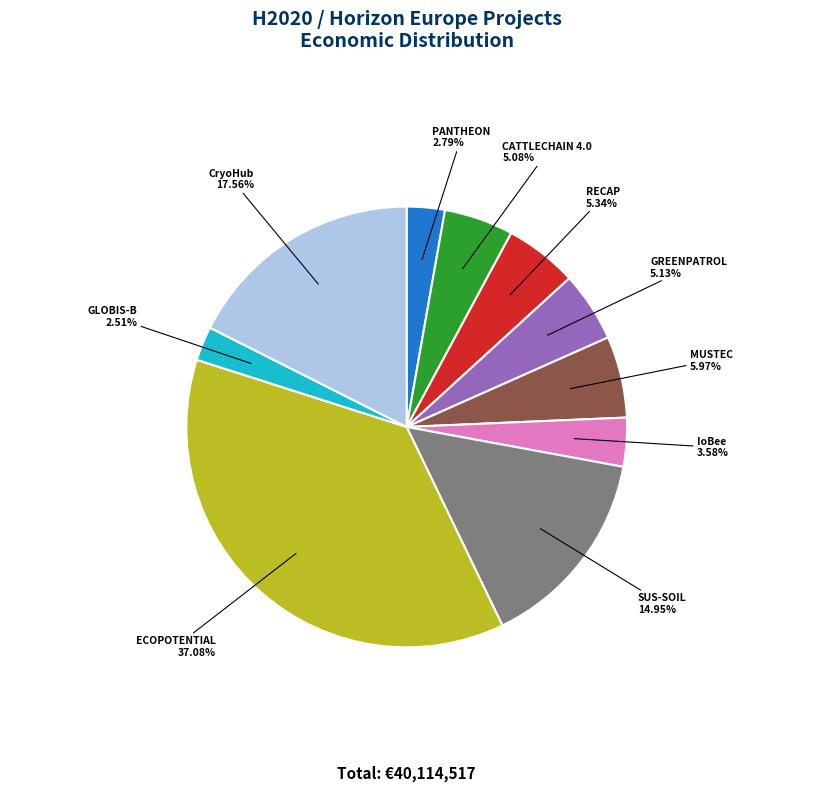

Is CATTLECHAIN 4.0 the majority of the pie?

No